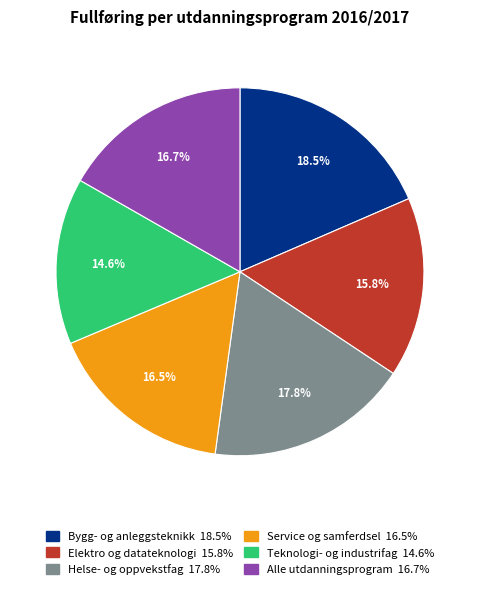

Which slice is the smallest?

Teknologi- og industrifag